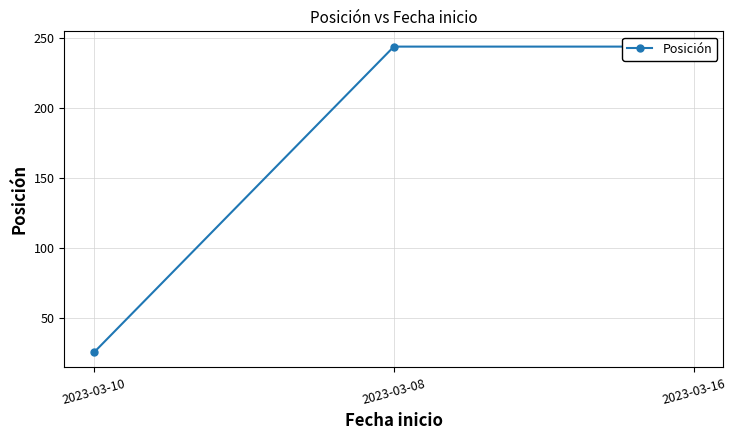

Where is the data nearest to the value 135?

2023-03-10